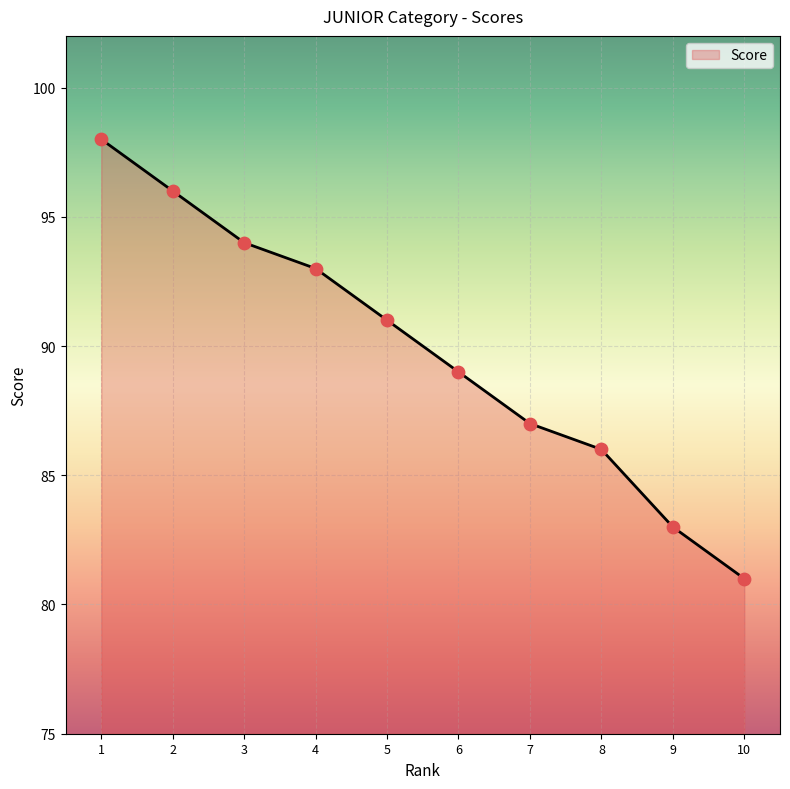

Between 3 and 5, which is larger?

3